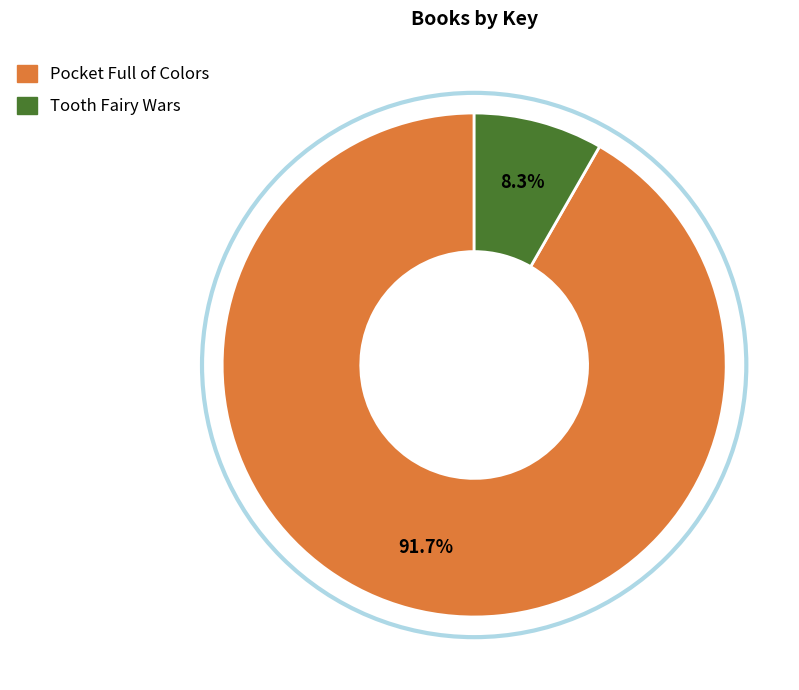

Does Tooth Fairy Wars represent more than half of the total?

No